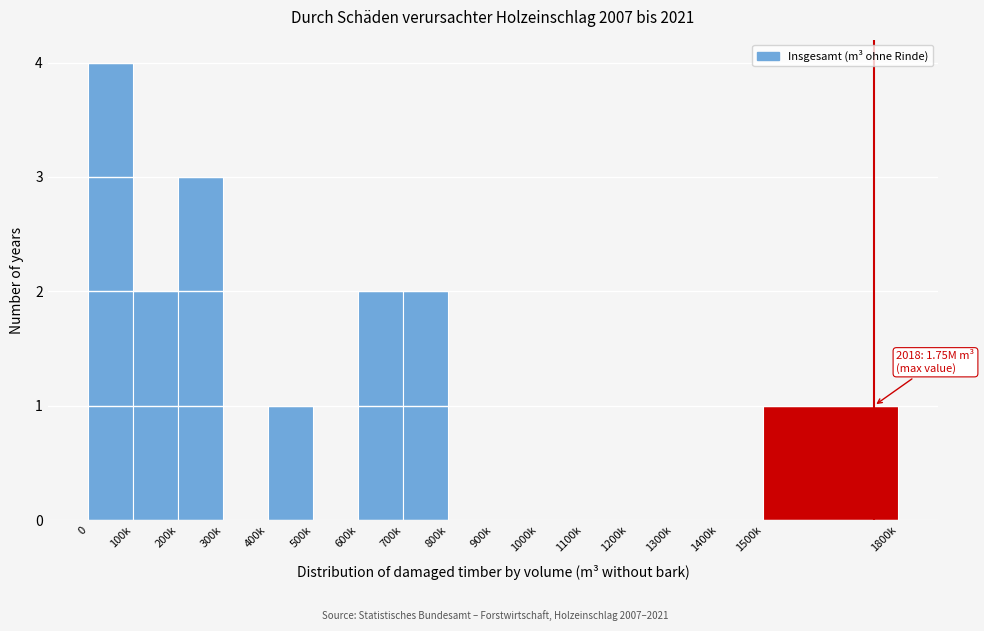

Reading right to left, transcribe all the data shown in this chart.

1500k=1	1400k=0	1300k=0	1200k=0	1100k=0	1000k=0	900k=0	800k=0	700k=2	600k=2	500k=0	400k=1	300k=0	200k=3	100k=2	0=4